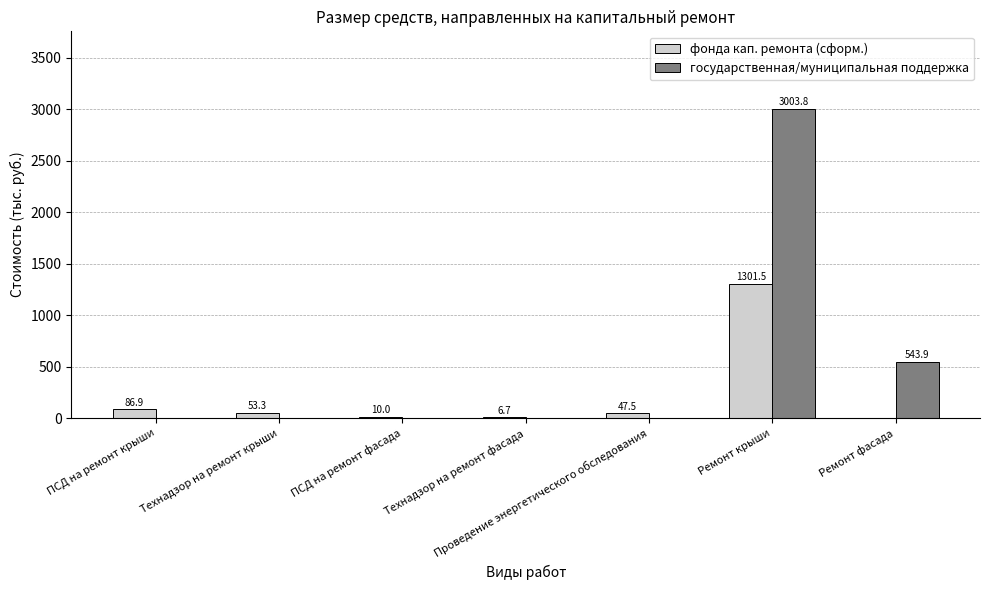

The value of государственная/муниципальная поддержка at Технадзор на ремонт фасада is 0.0. True or false?

True